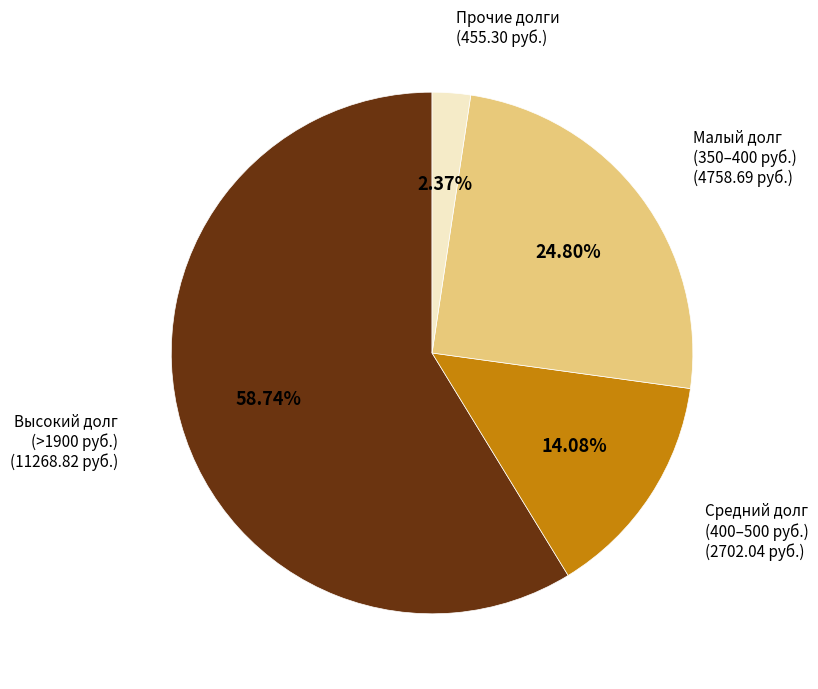

Which category has the smallest portion of the pie?

Прочие долги